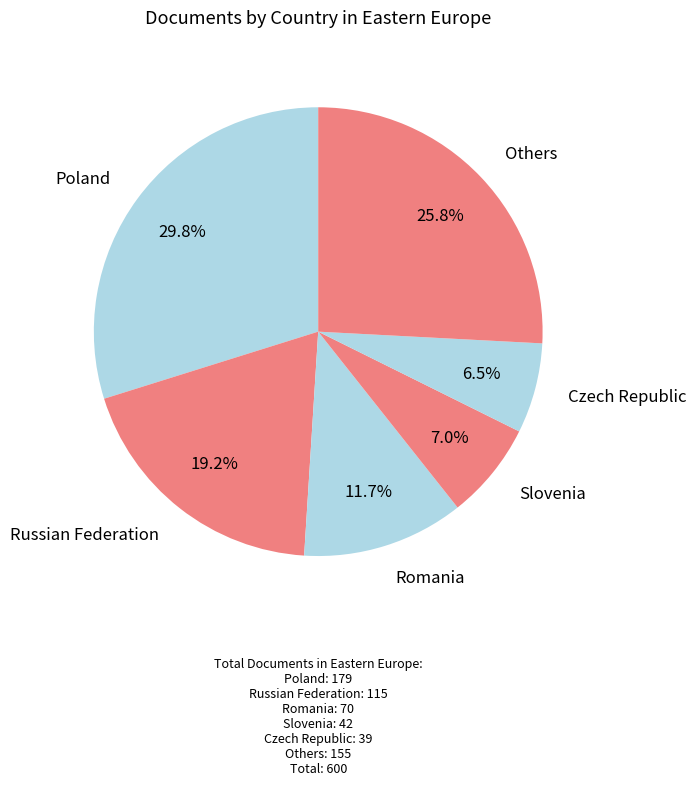

Which slice is the smallest?

Czech Republic